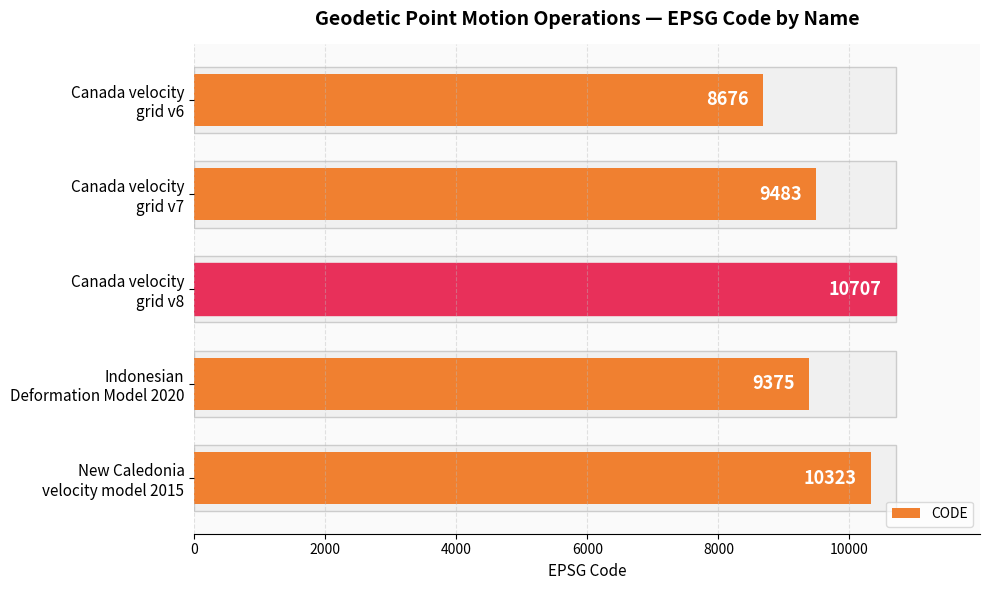

True or false: the data shows 2747 at Canada velocity grid v8.

False